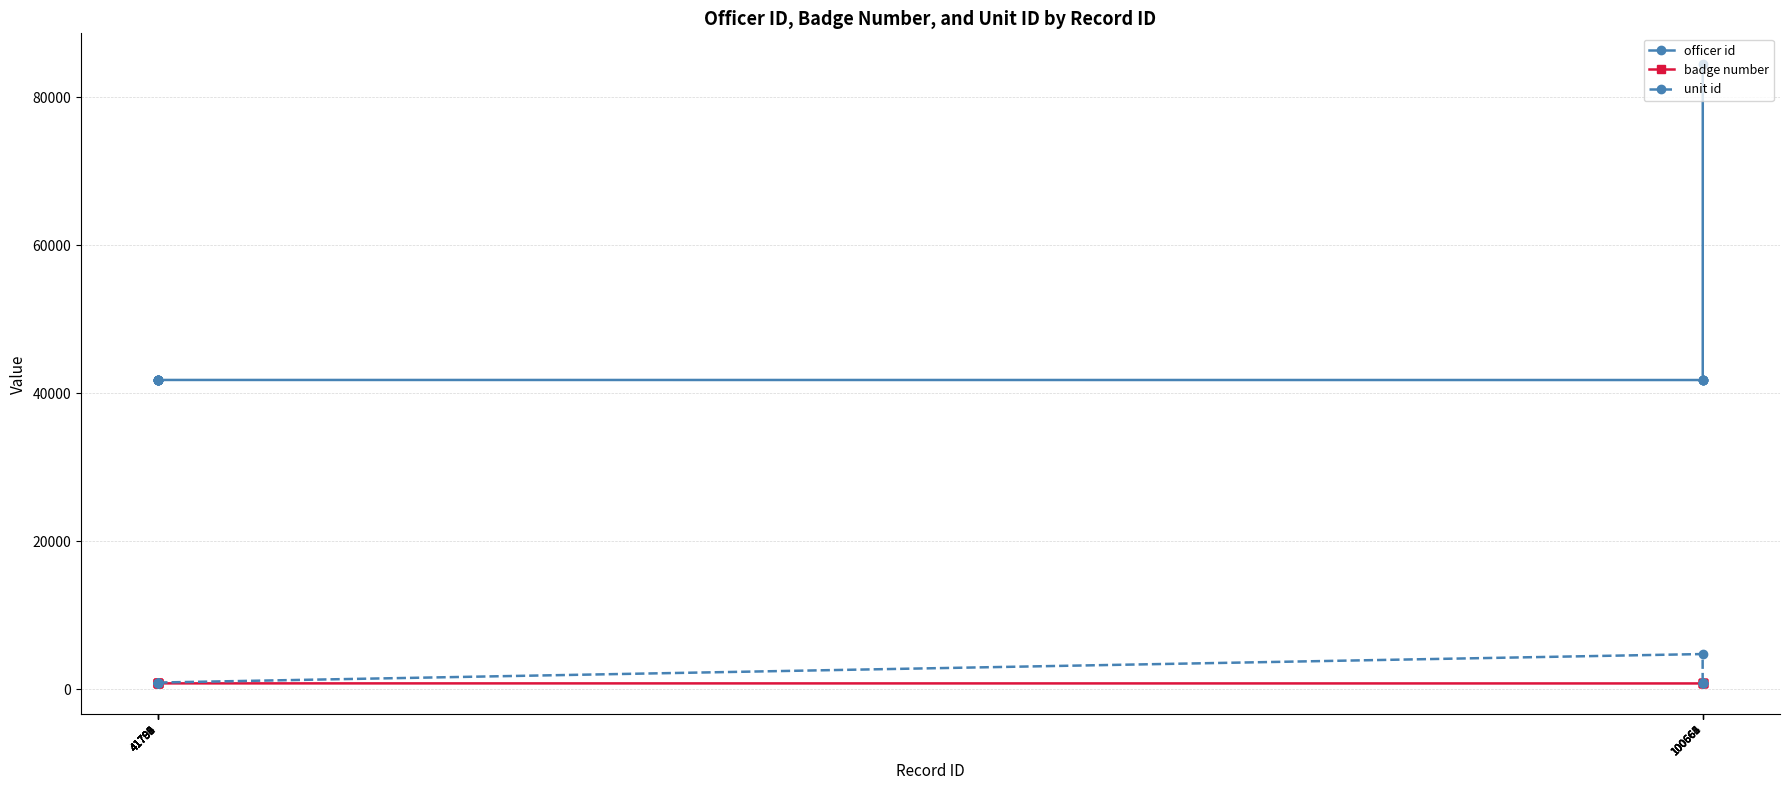

List the series in order of their peak value, lowest first.

badge number, unit id, officer id